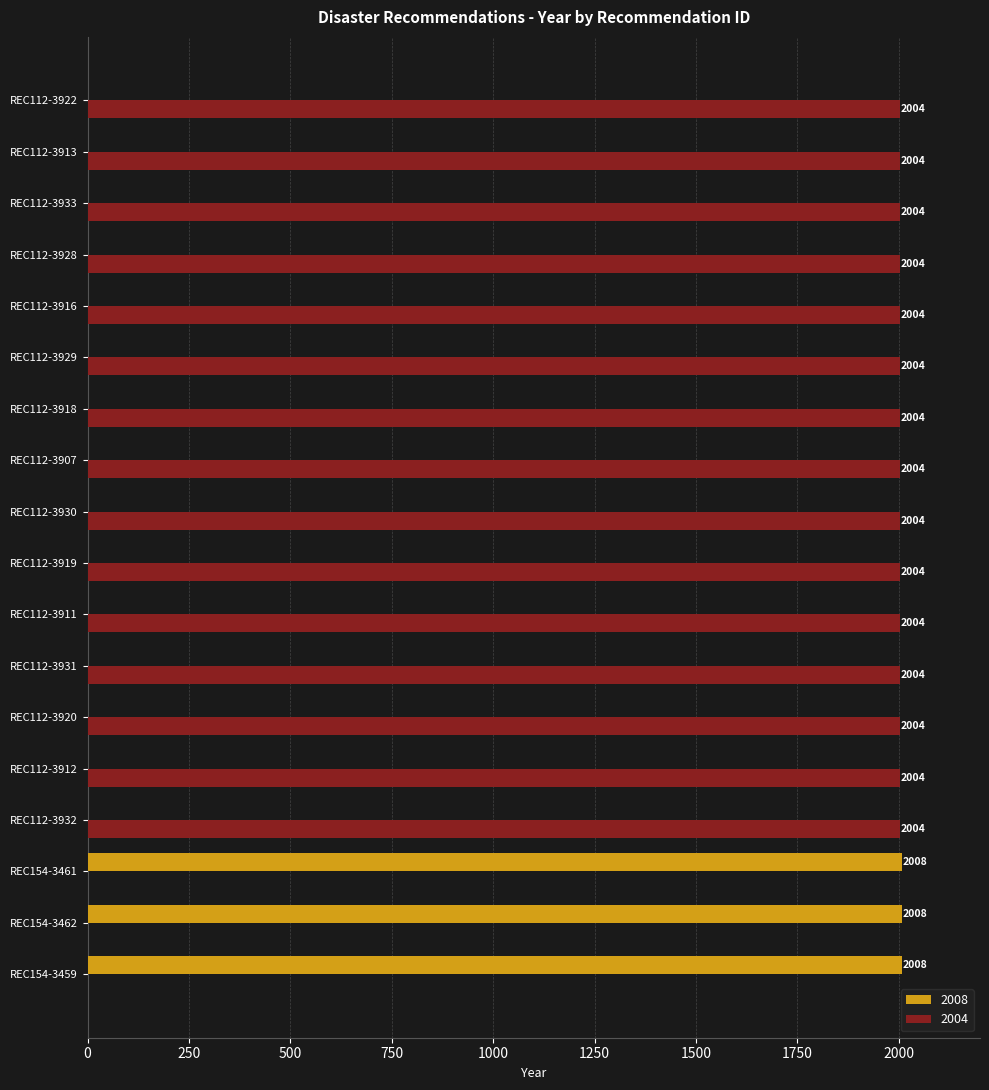

Which series has the widest spread of values?

2008